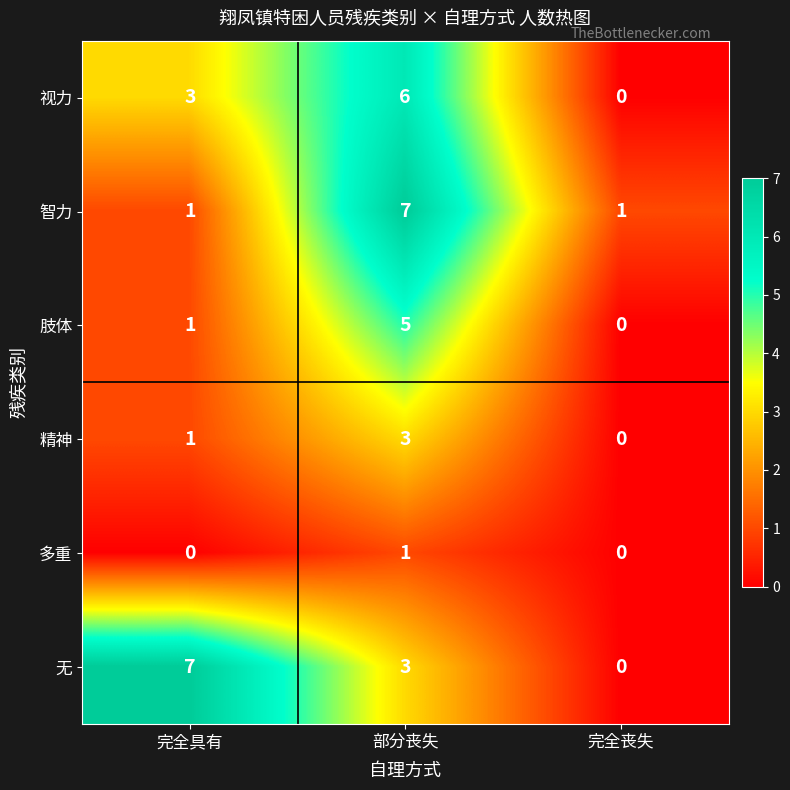

Is it true that 智力 equals 2 at 完全丧失?

False